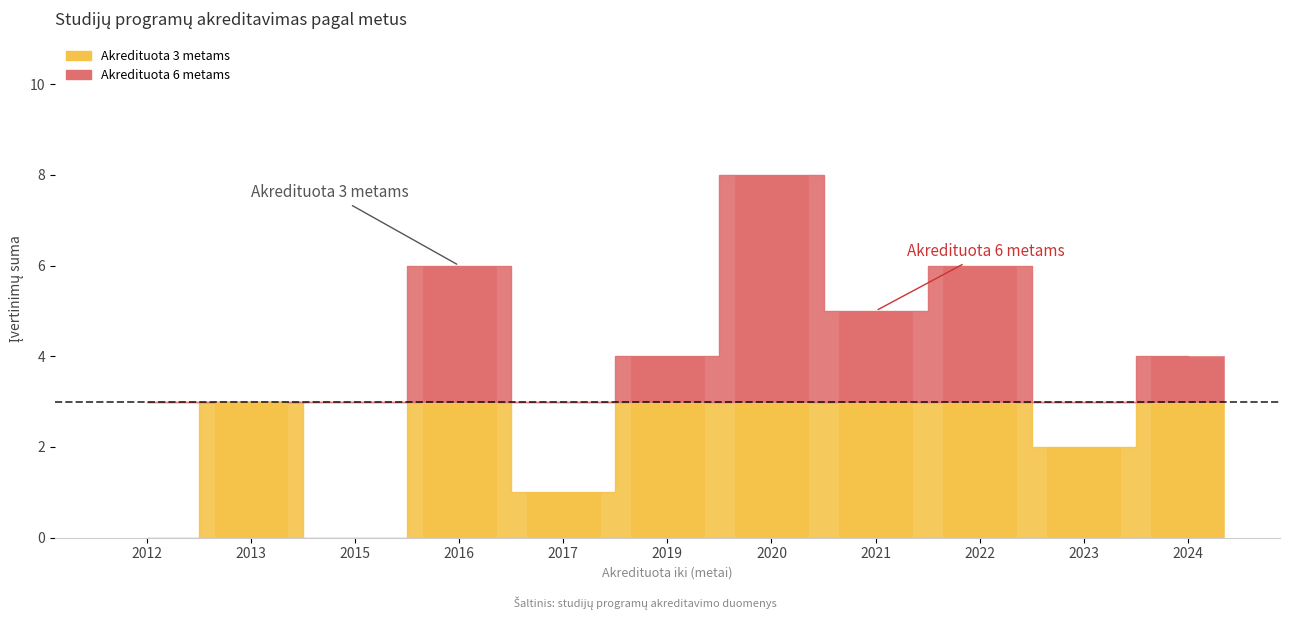

How many series are shown in this chart?

2